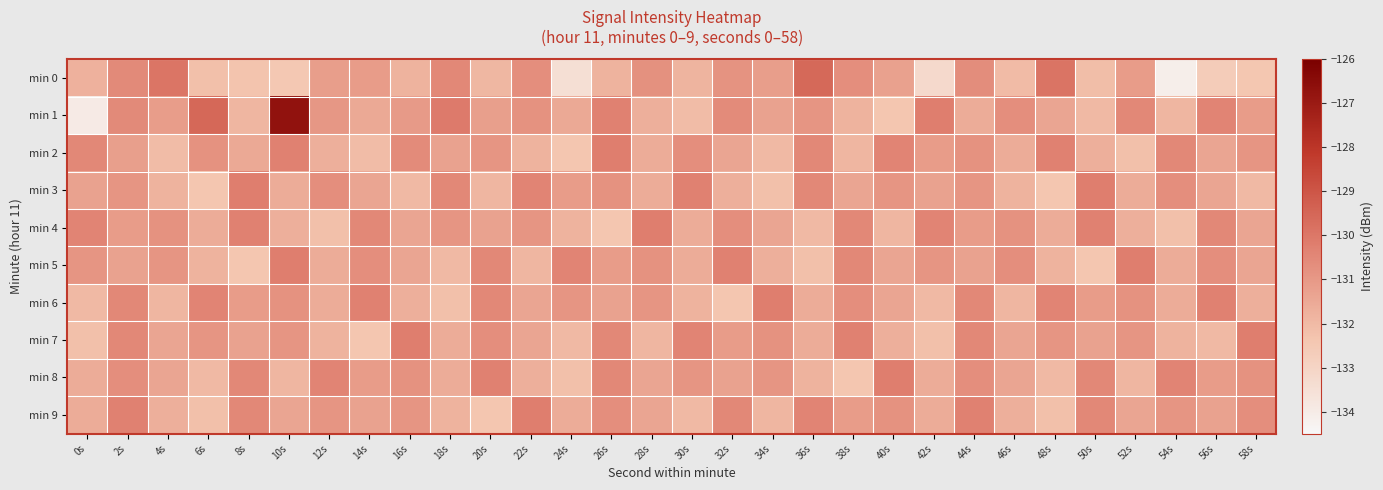

Which series has the largest range (max minus min)?

min 1